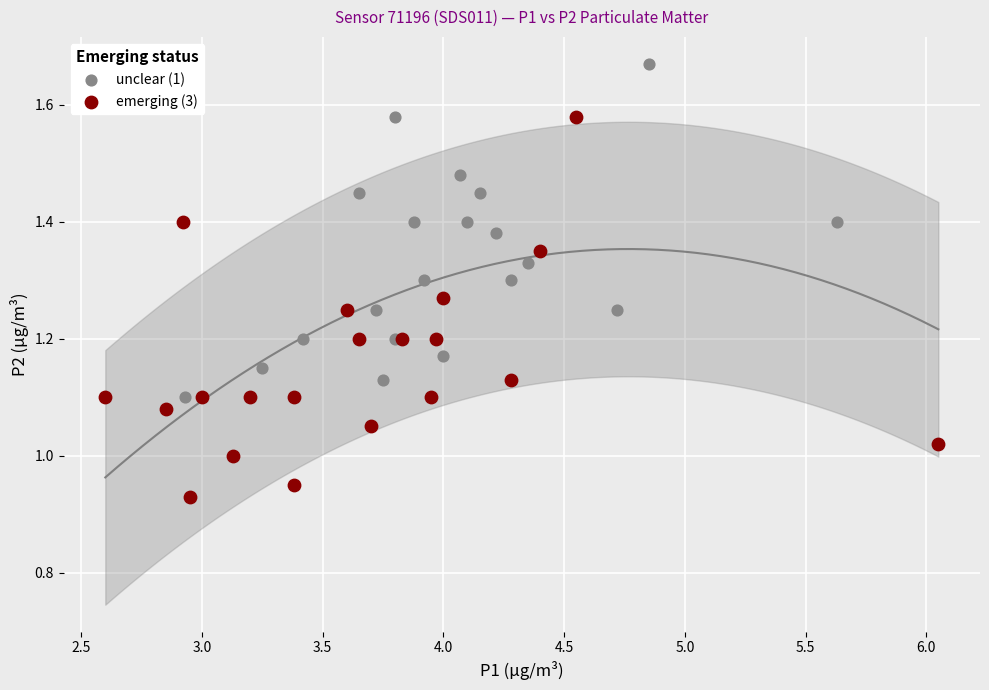

Which series has the largest Y range (max minus min)?

emerging (3)